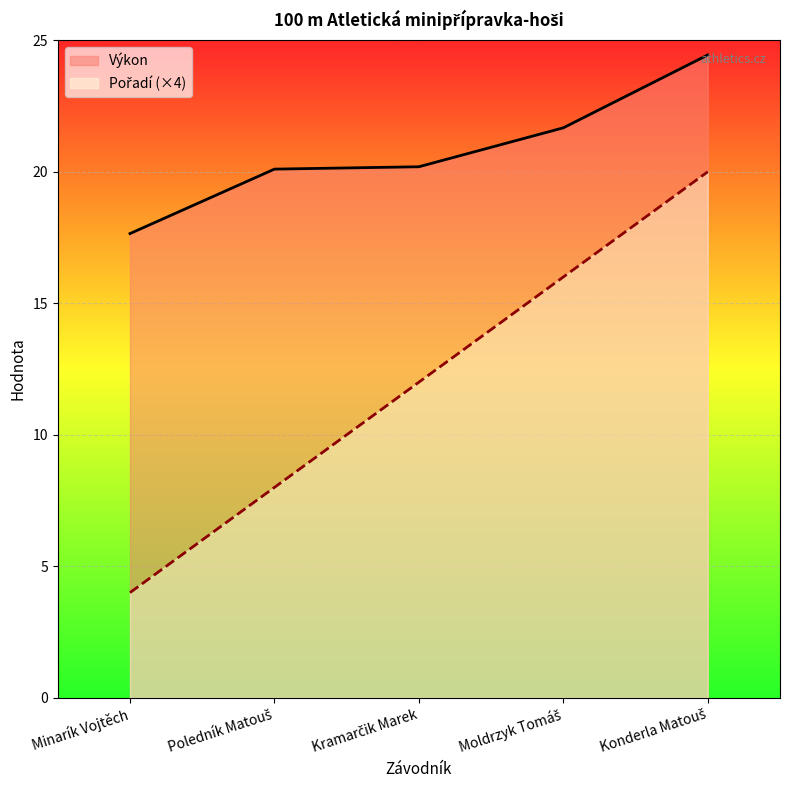

What are all the series names shown in the legend?

Výkon, Pořadí (×4)